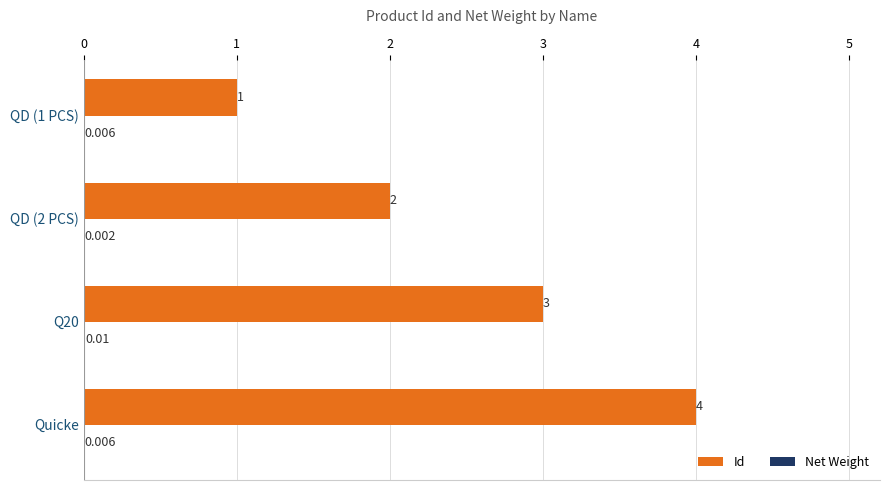

Which series has the largest total across all categories?

Id